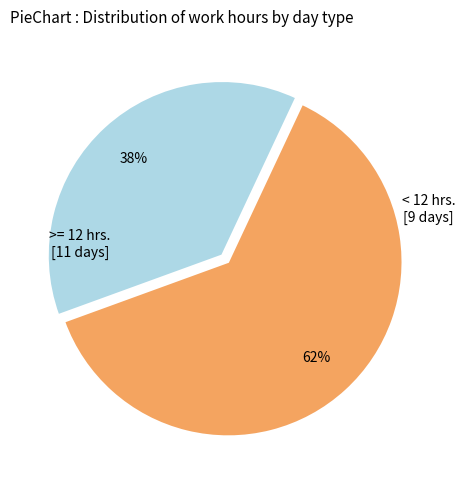

Does any single category account for the majority?

Yes